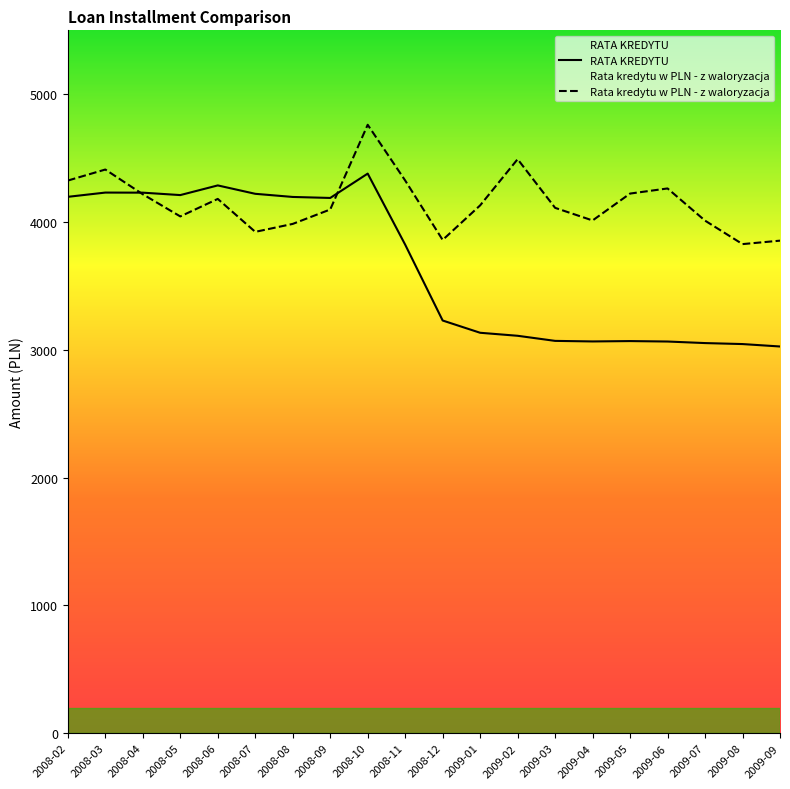

How many interior local valleys does the Rata kredytu w PLN - z waloryzacja series have?

5